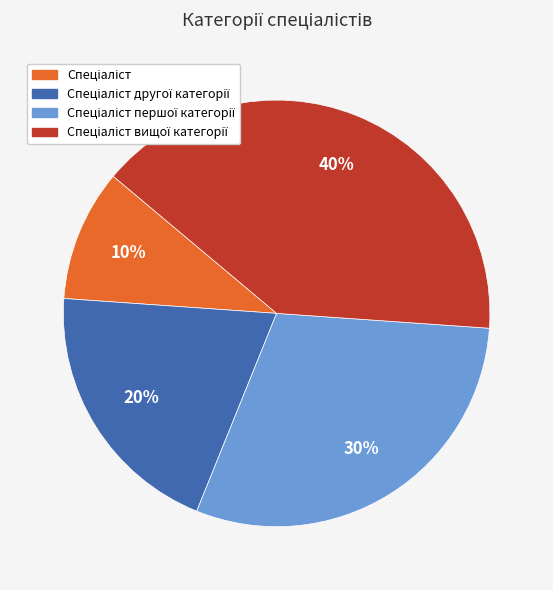

To the nearest percent, what is the average slice percentage?

25%